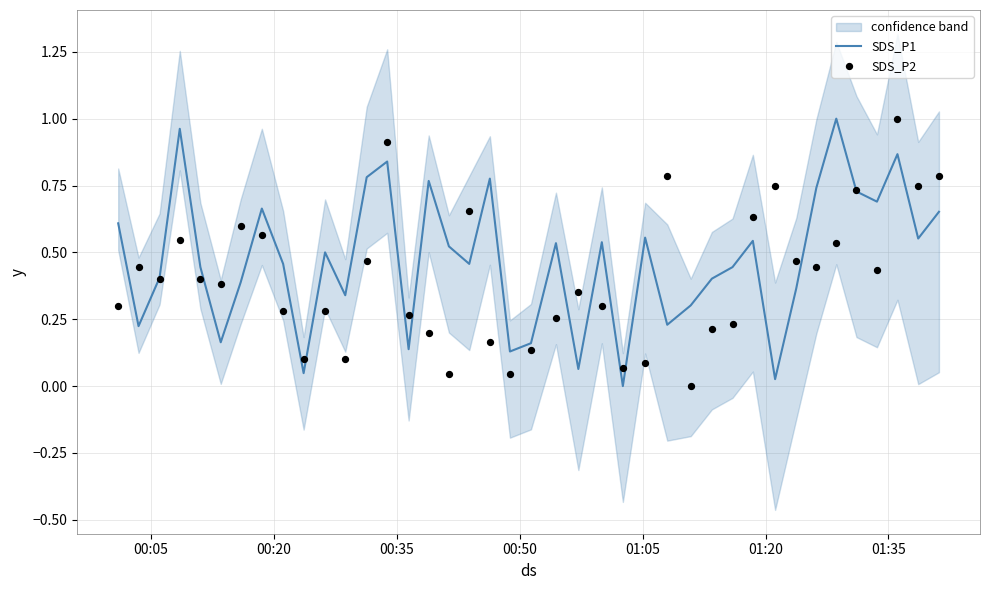

Which series has the widest spread of Y values?

SDS_P1